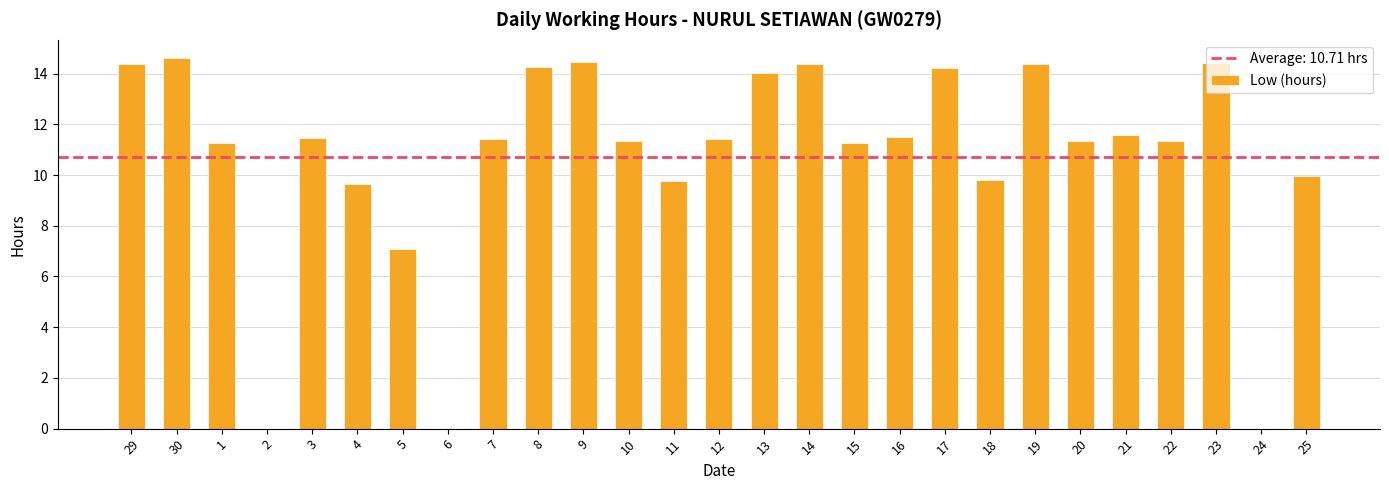

Where does the data first go above 11?

29